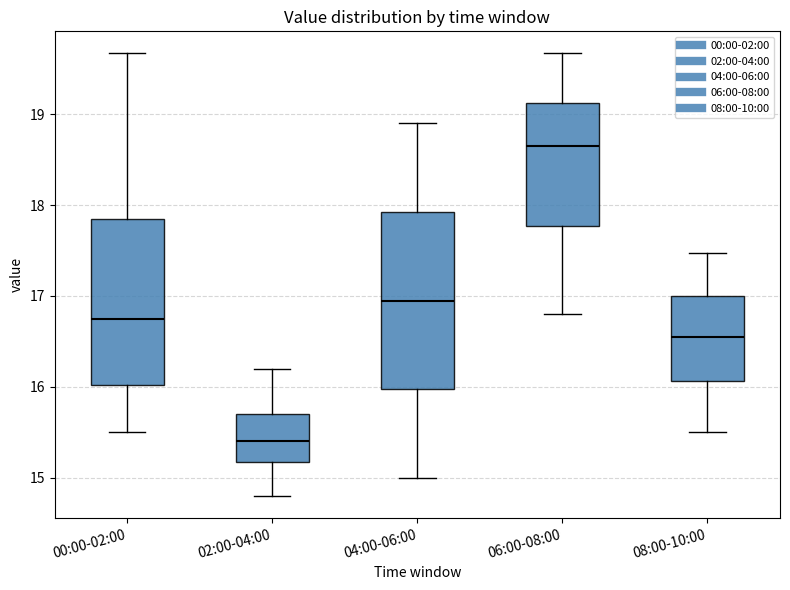

Which box is the tallest, from its lower edge to its upper edge?

04:00-06:00